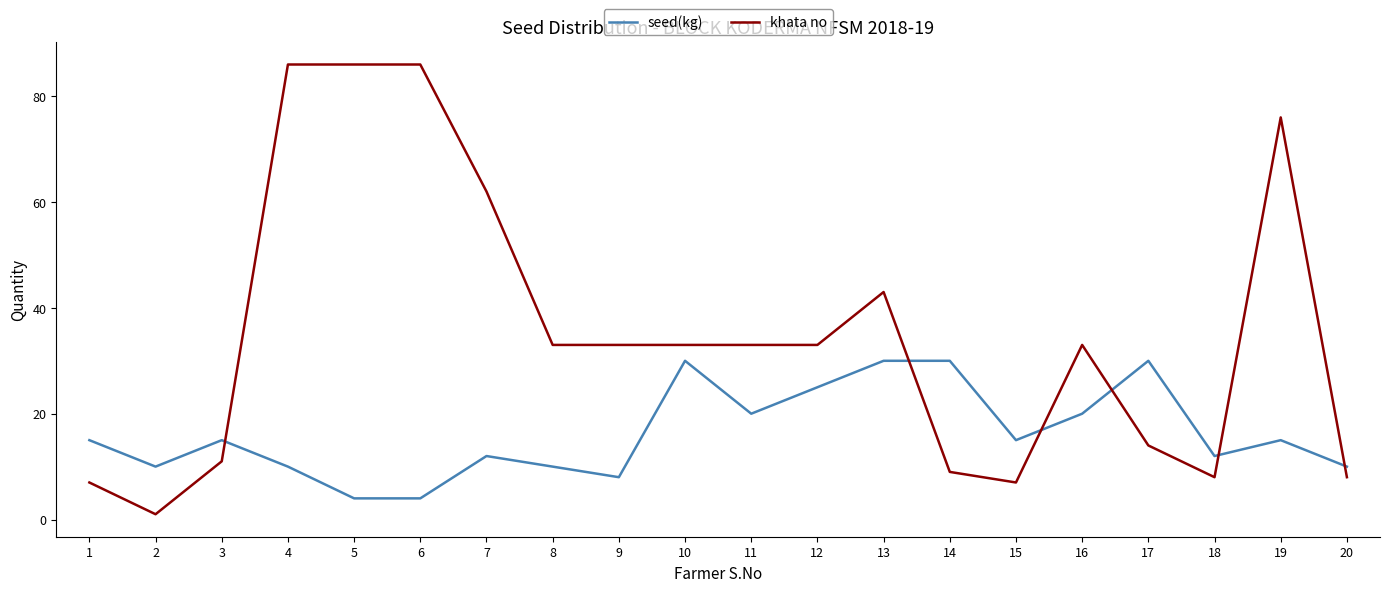

Is this an area chart (filled region under the line)?

No